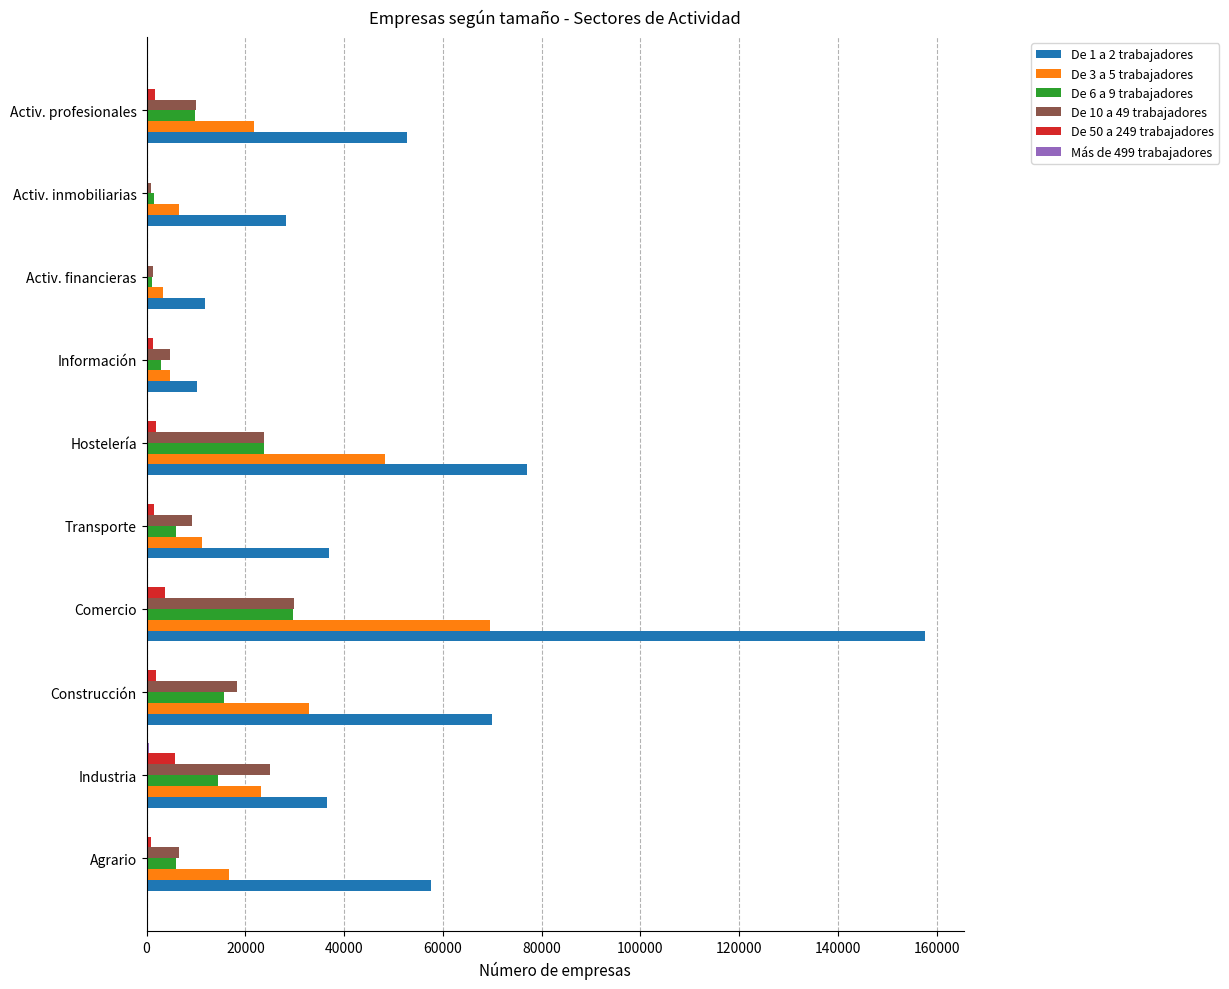

The value of De 1 a 2 trabajadores at Activ. financieras is 11728. True or false?

True